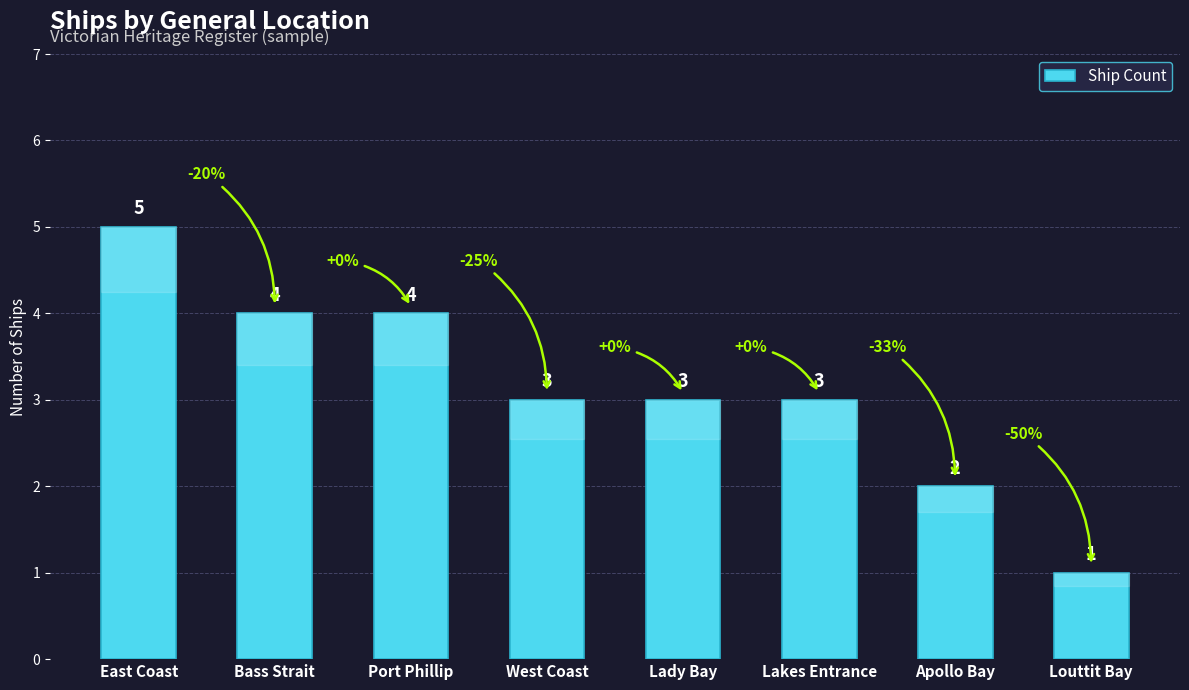

What is the label of the 3rd bar from the left?

Port Phillip